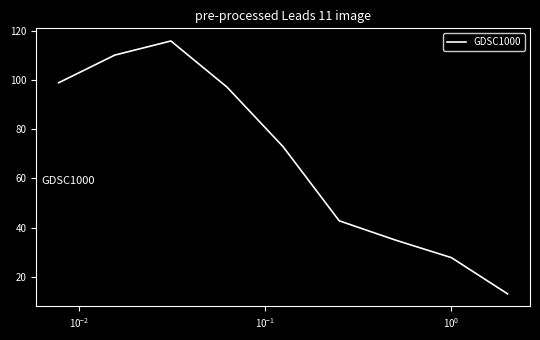

What is the maximum value shown in the chart?

115.8